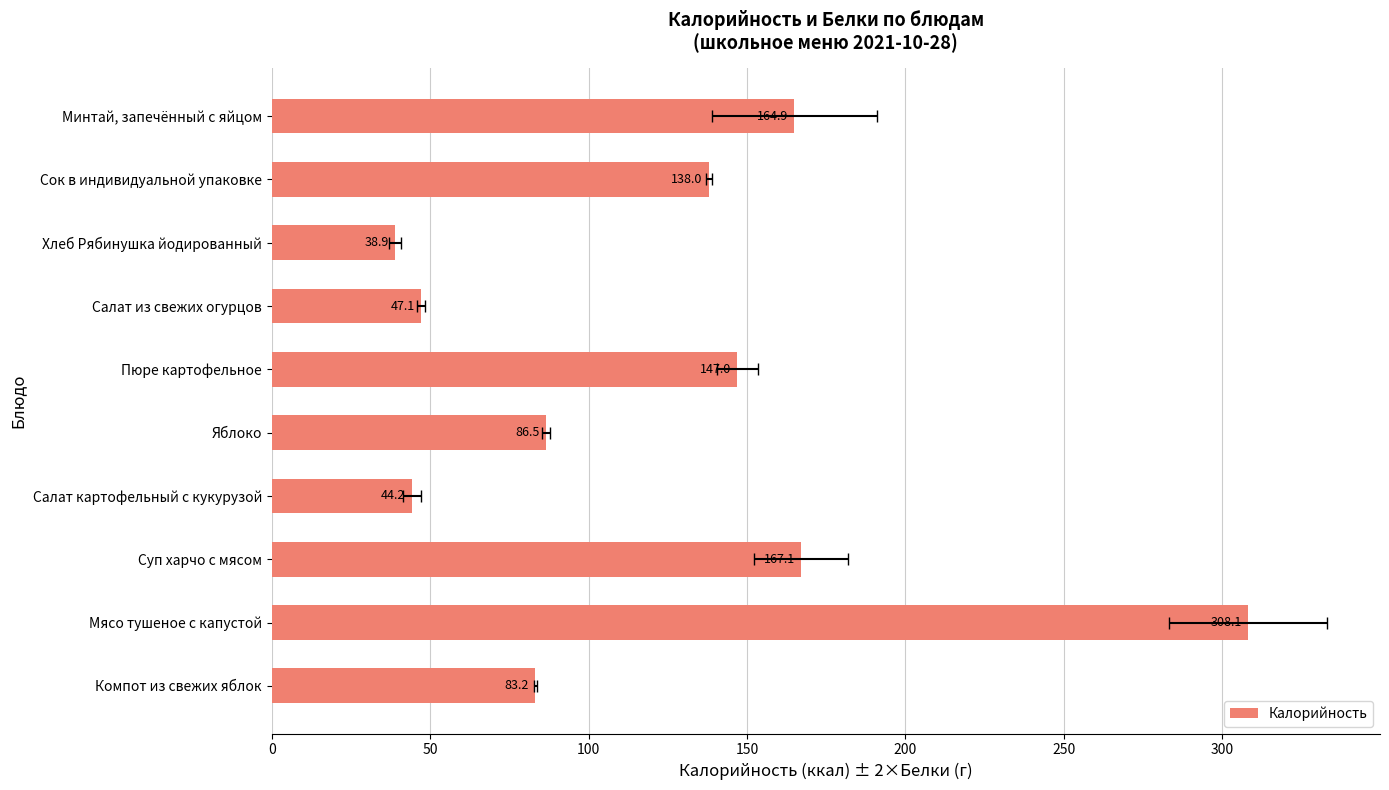

What is the sum of all values?

1225.0